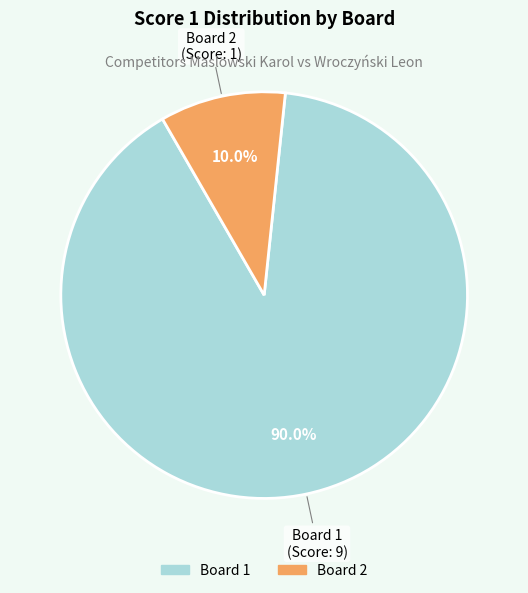

Does any single category account for the majority?

Yes